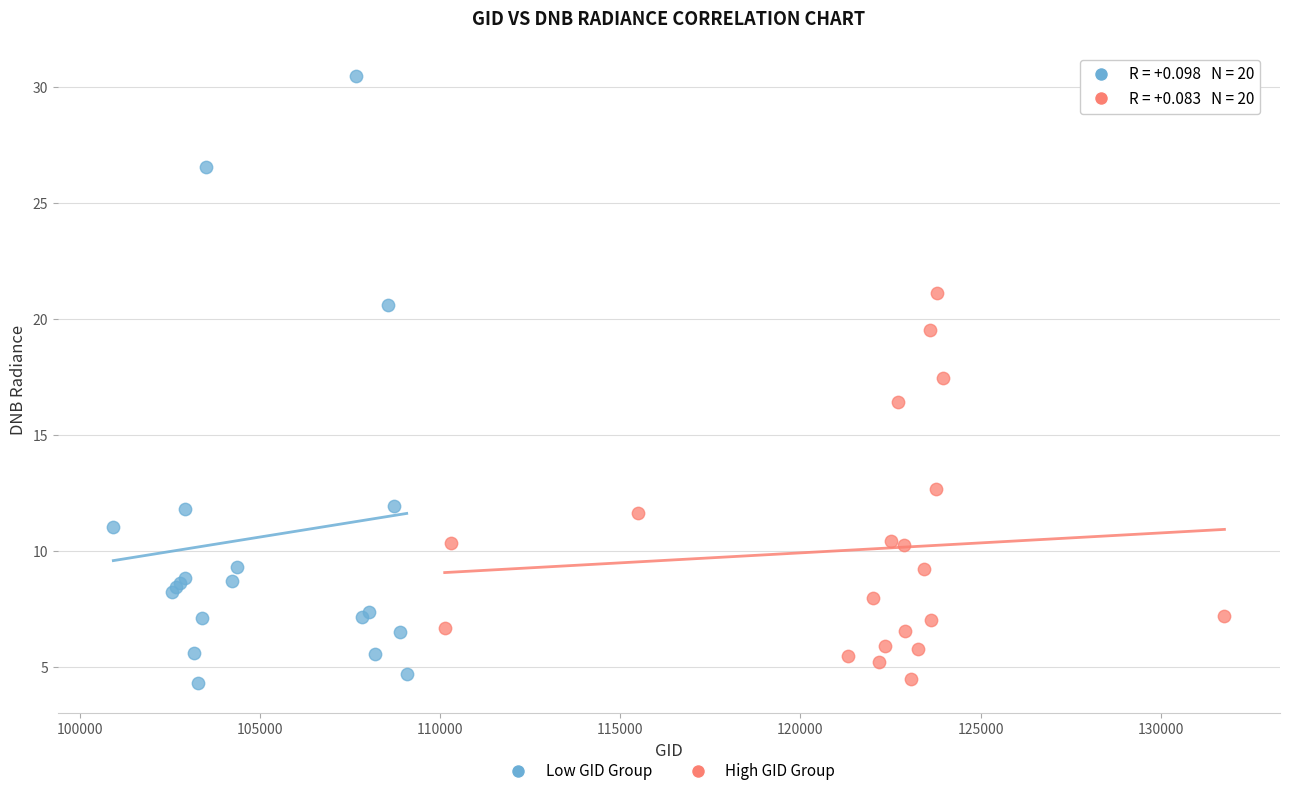

Which series reaches the maximum Y coordinate?

Low GID Group